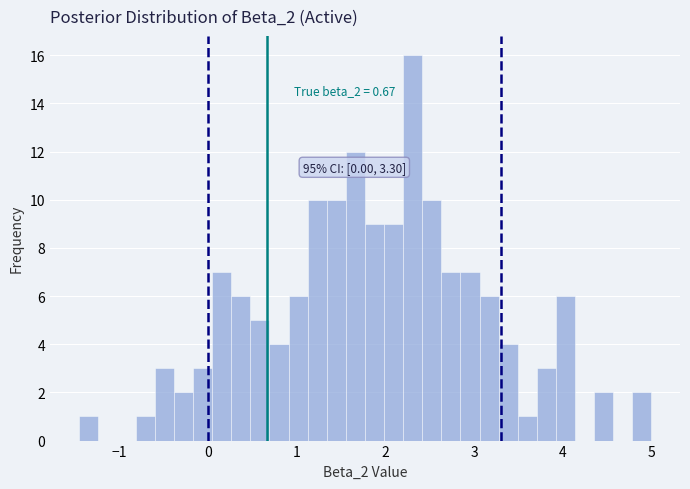

Around what value on the x-axis is the tallest bar? Give the approximate position of its centre, as read against the axis.

2.3